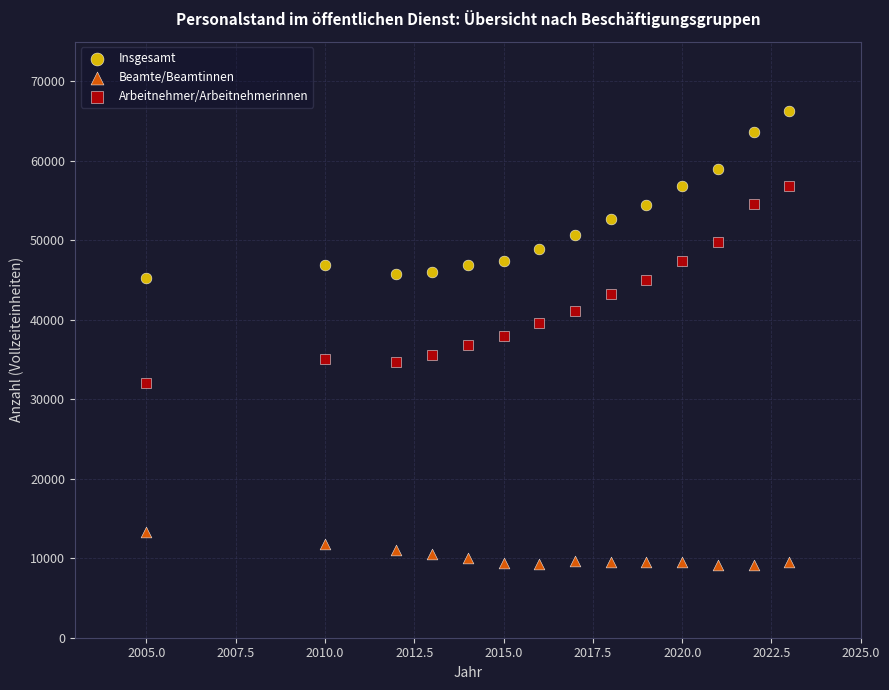

What are all the series names shown in the legend?

Insgesamt, Beamte/Beamtinnen, Arbeitnehmer/Arbeitnehmerinnen